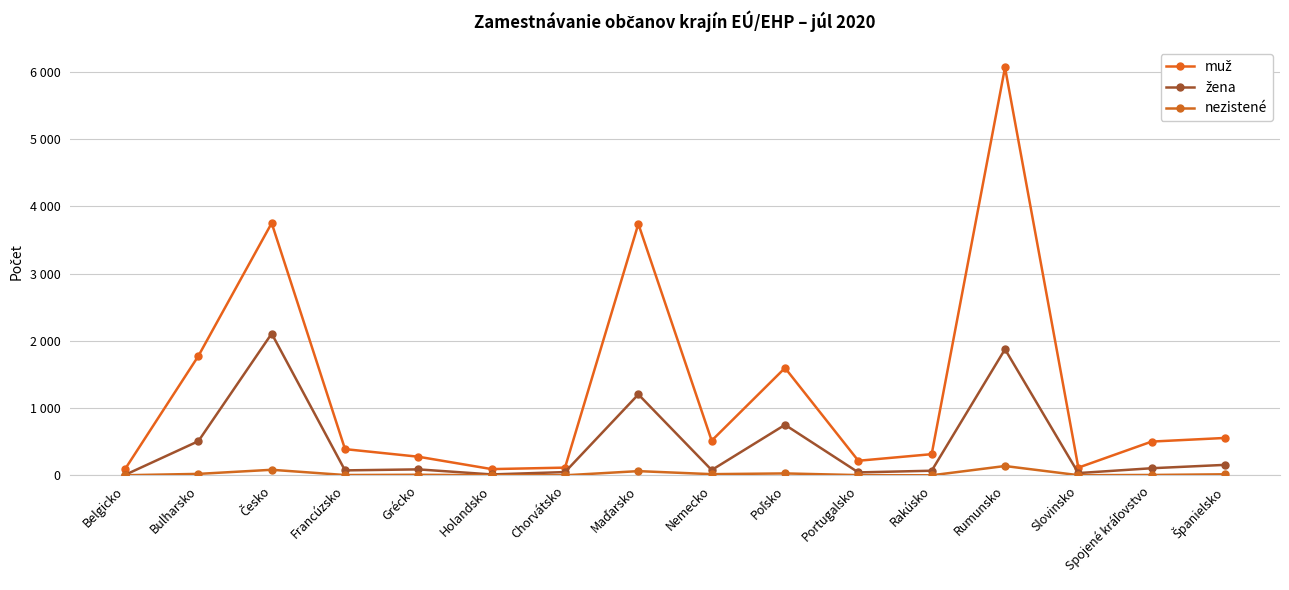

Reading left to right, list all the values displayed in this chart.

muž: 93	1774	3749	391	278	94	116	3737	517	1597	218	316	6061	116	503	557
žena: 8	509	2107	75	90	15	50	1204	80	752	45	70	1875	35	107	157
nezistené: 3	23	84	6	10	3	2	64	19	30	5	2	140	4	7	17